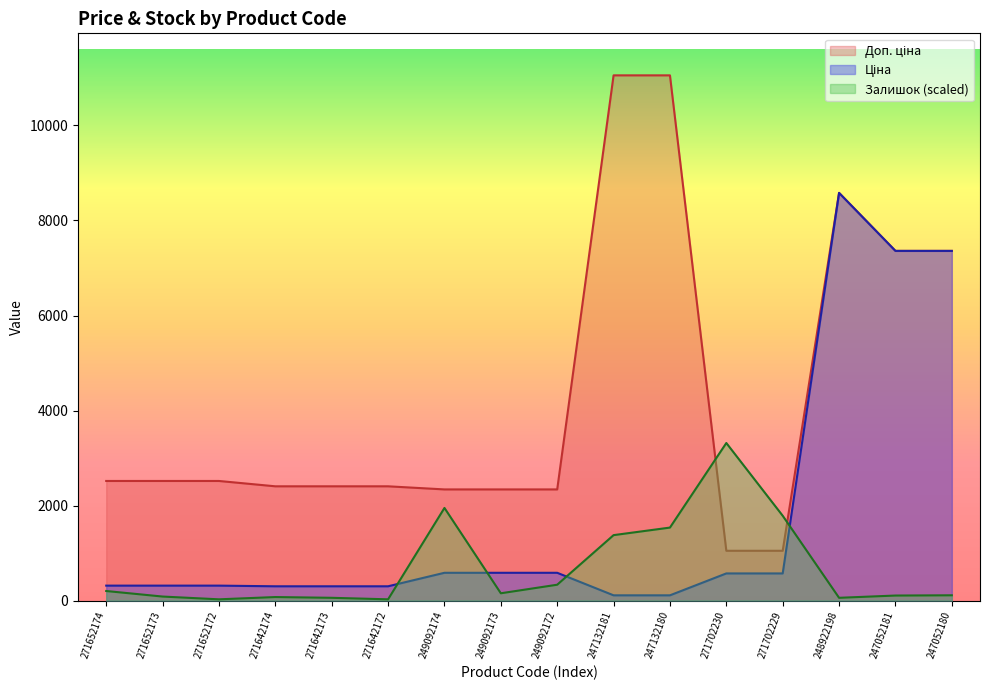

What is the sum of all Ціна values?

28266.5